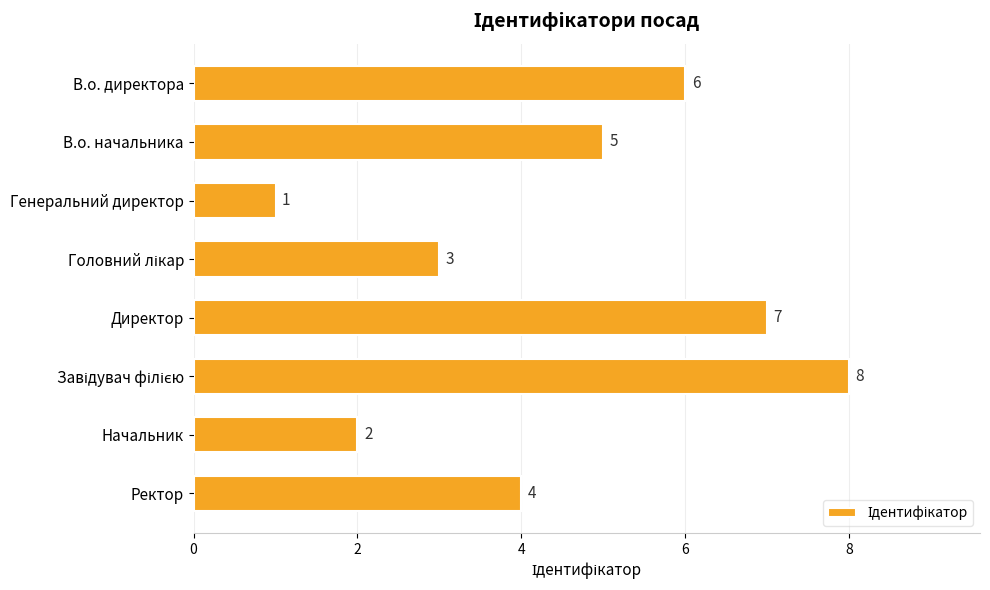

What is the difference between the maximum and second lowest values?

6